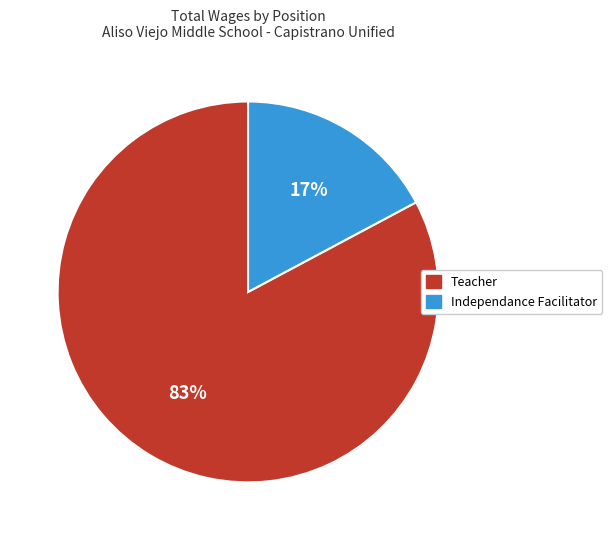

Does Teacher represent more than half of the total?

Yes